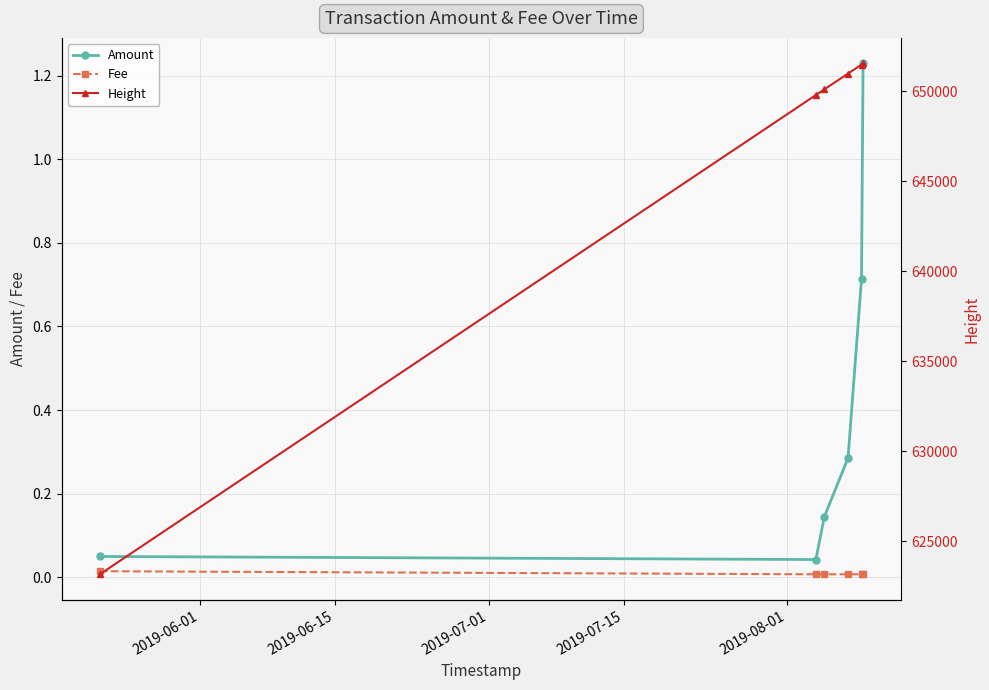

Rank the series by their maximum value, from lowest to highest.

Fee, Amount, Height